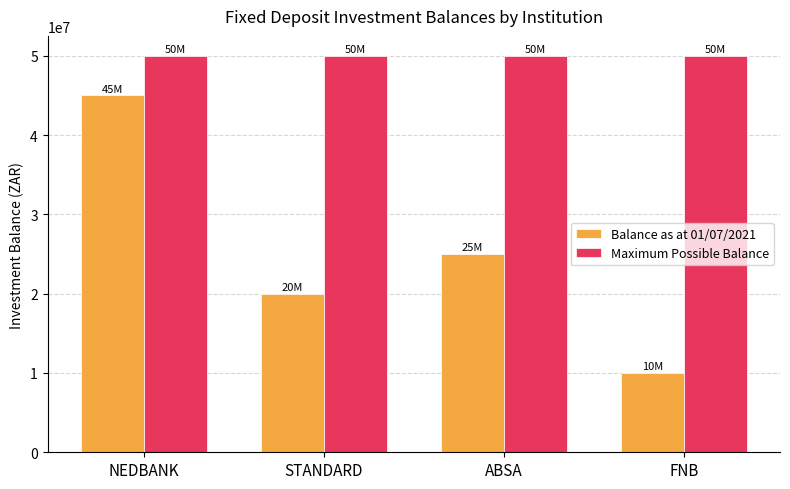

What is the difference between the maximum and minimum values in the Balance as at 01/07/2021 series?

35000000